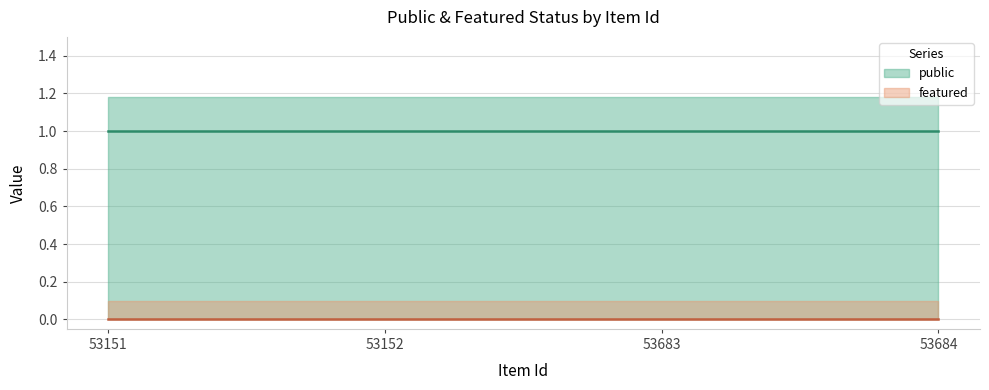

True or false: featured and public intersect in this chart.

False